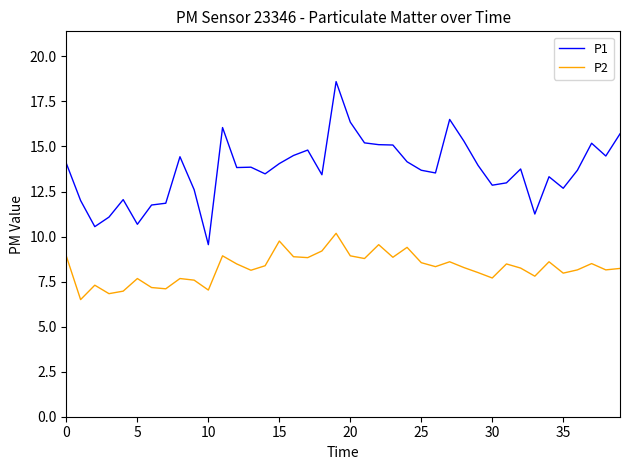

Which series has the largest range (max minus min)?

P1